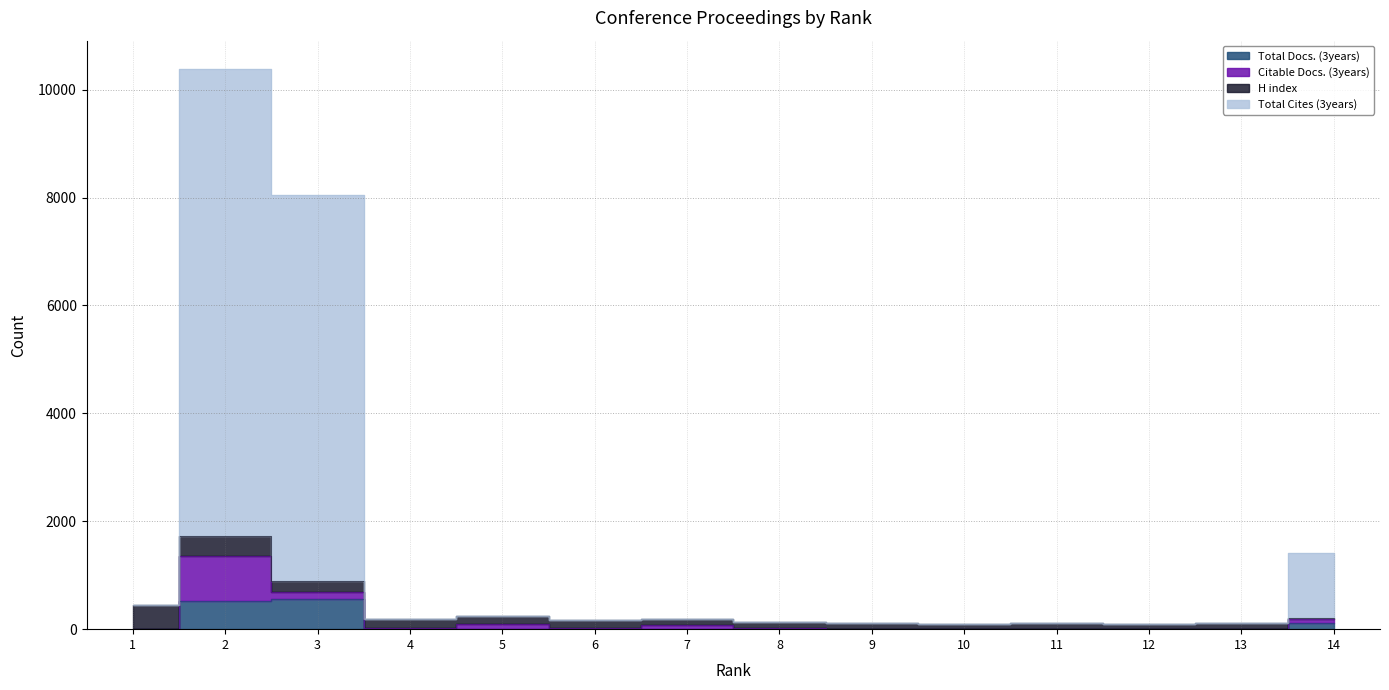

Is the value of Total Cites (3years) at 7 greater than the value of Total Docs. (3years) at 4?

Yes